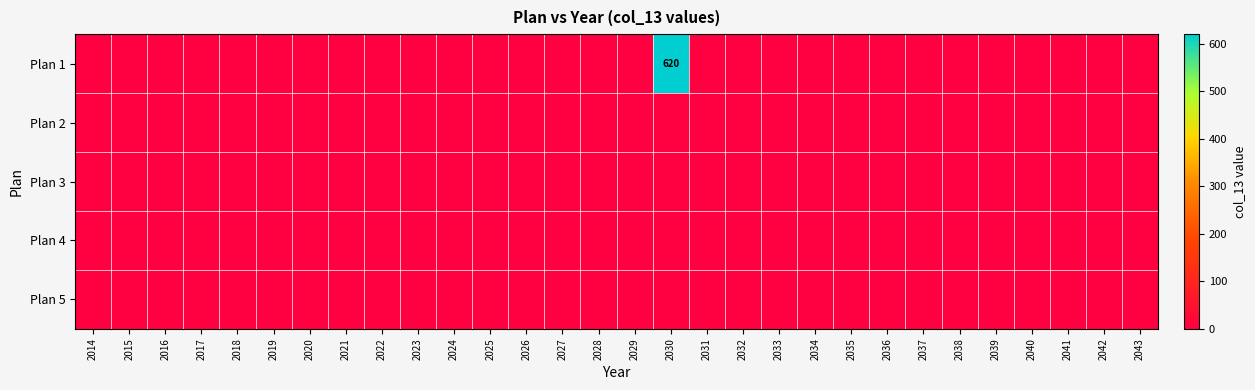

Which series has the largest range (max minus min)?

Plan 1